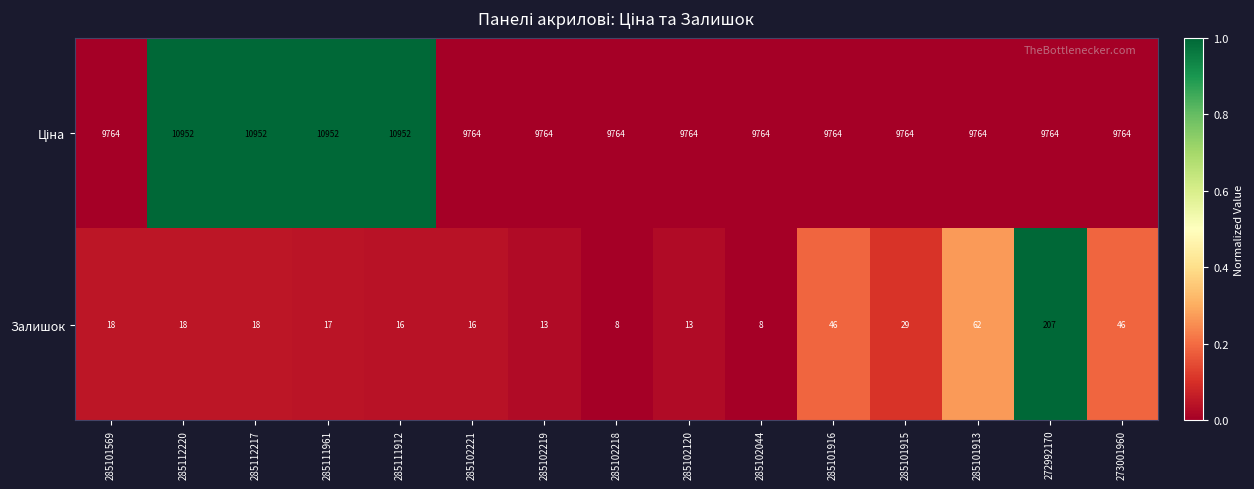

What is the difference between the second highest and minimum values in the Залишок series?

54